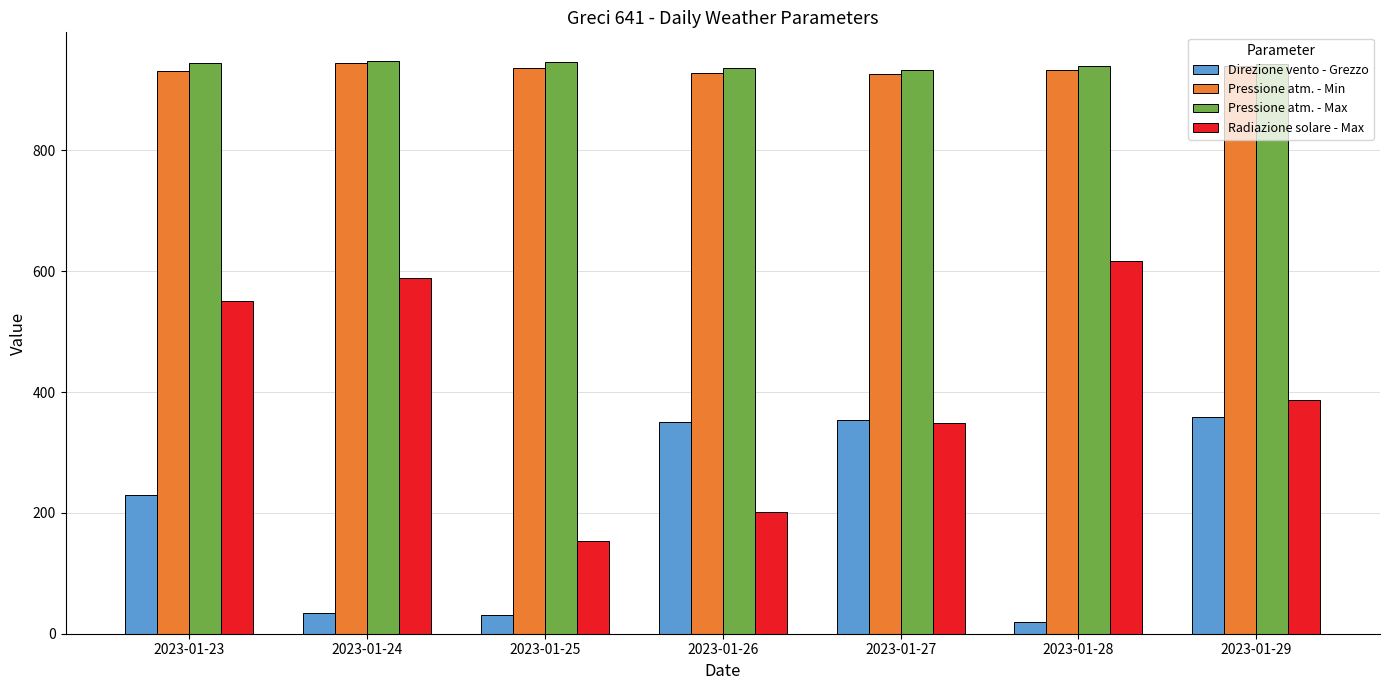

The Direzione vento - Grezzo series shows 326.0 at 2023-01-23. True or false?

False